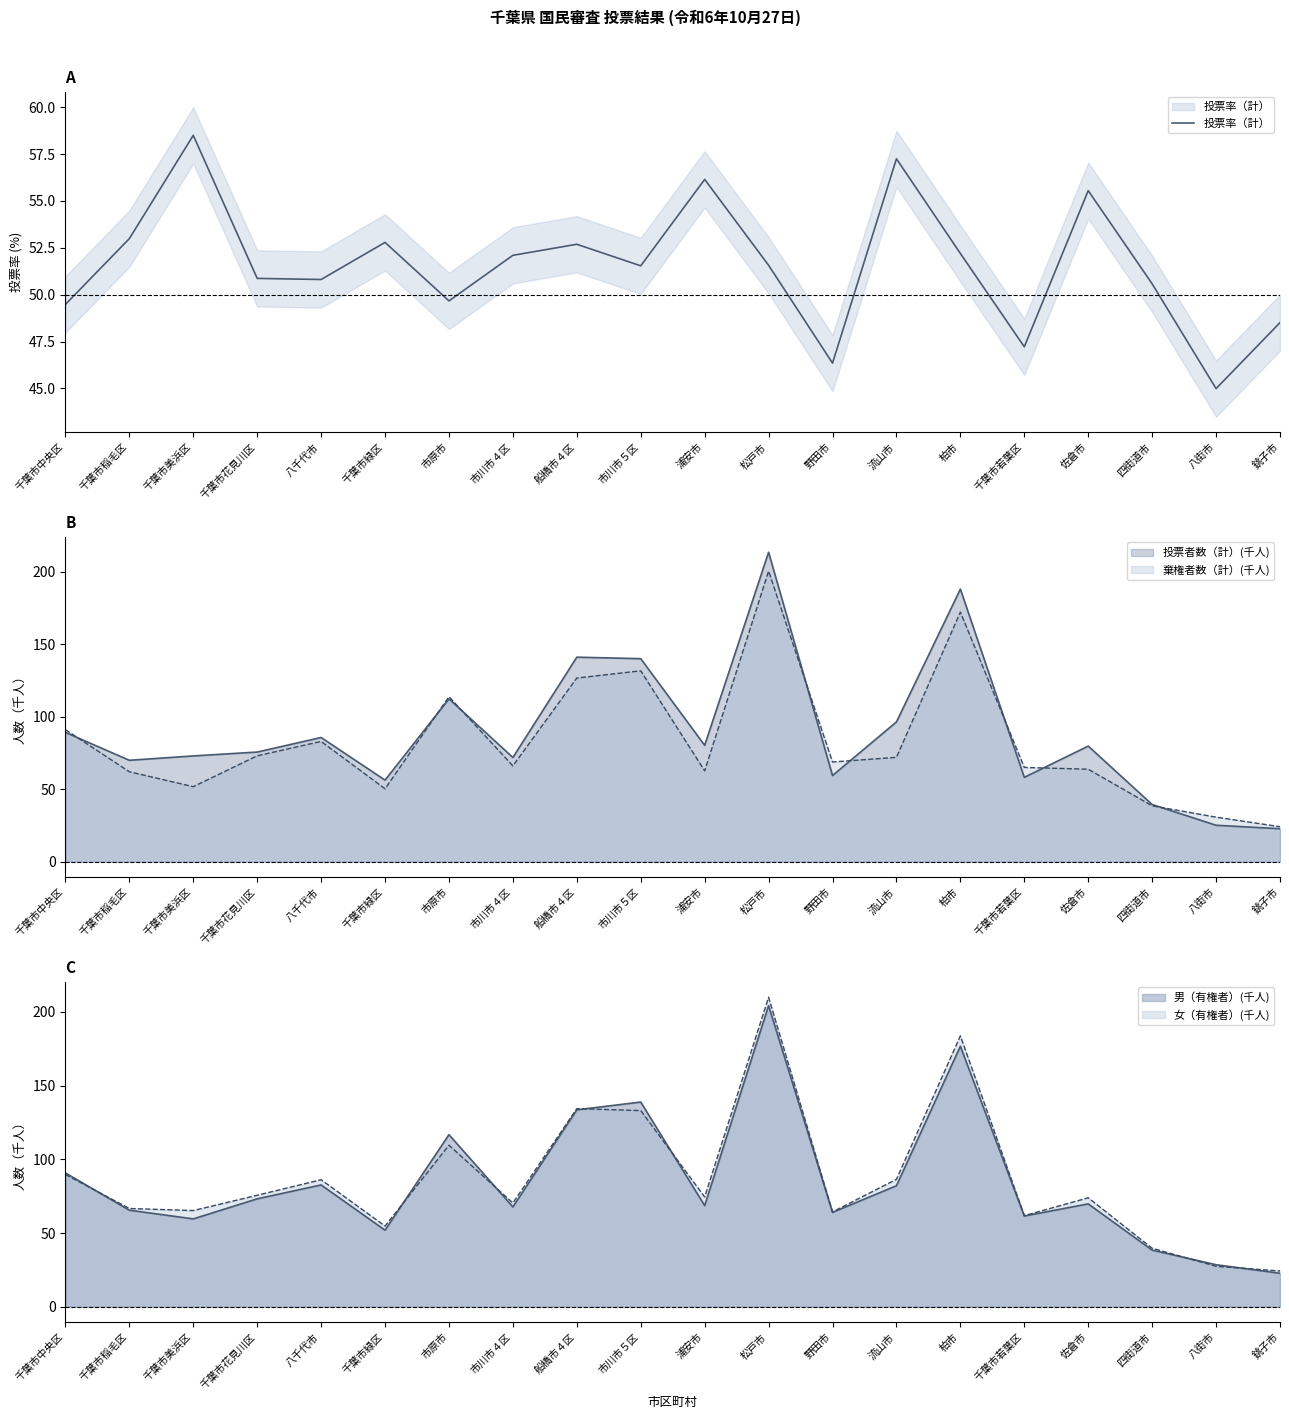

At which category does the data reach its first local valley?

八千代市